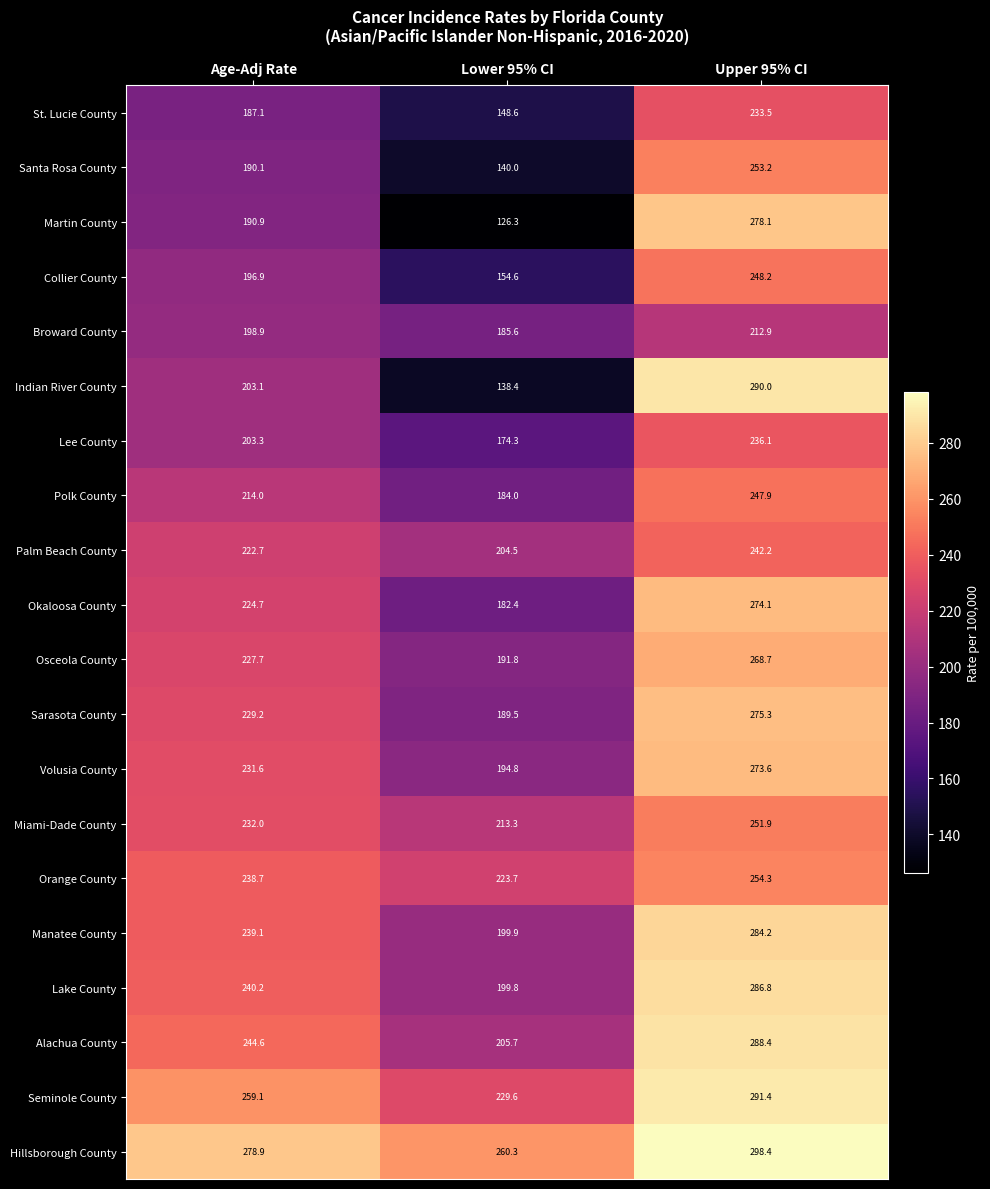

At which label does Lee County first exceed 203?

Age-Adj Rate